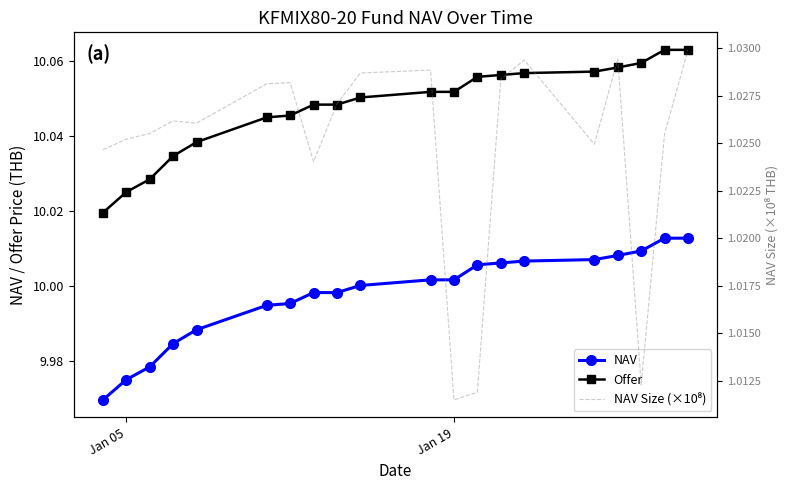

True or false: NAV Size (×10⁸) and NAV intersect in this chart.

False